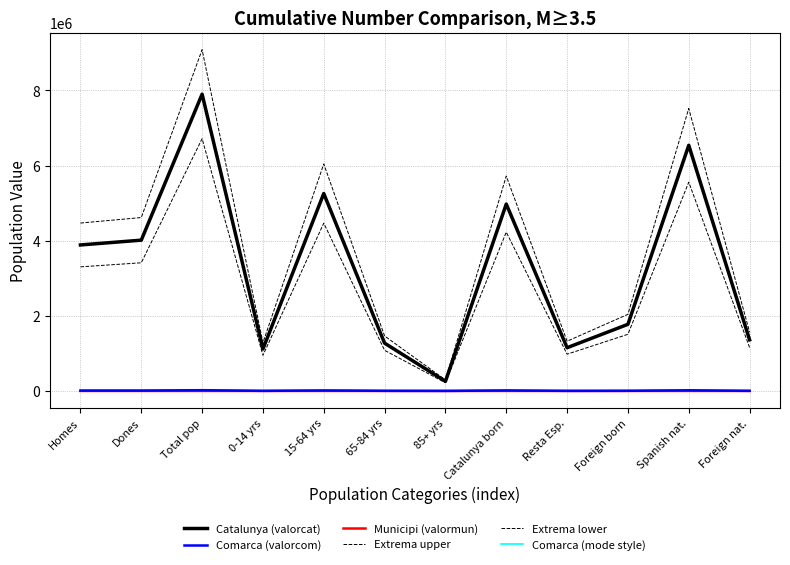

How many lines are shown in the chart?

6